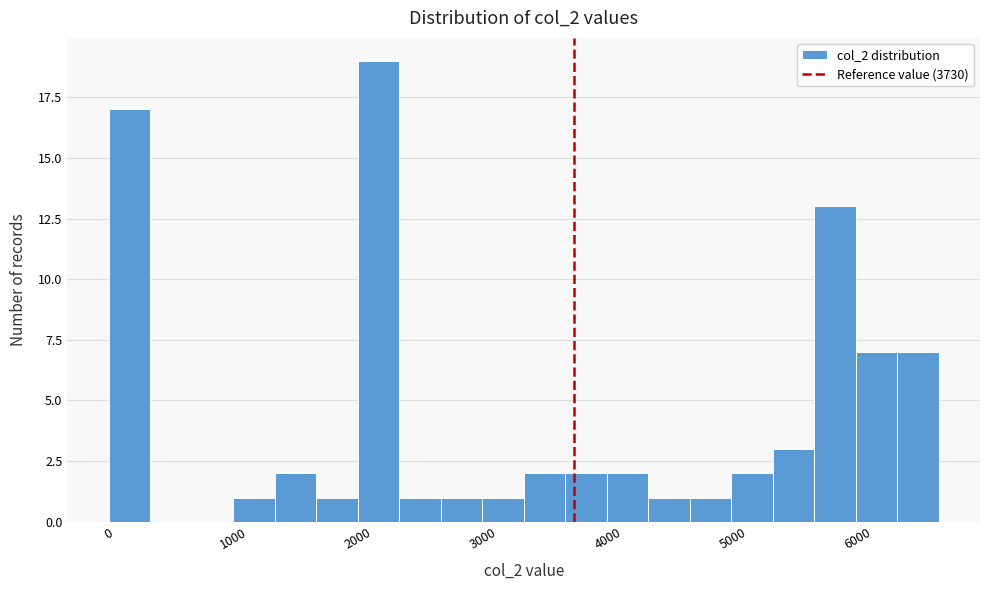

Around what value on the x-axis is the tallest bar? Give the approximate position of its centre, as read against the axis.

2200